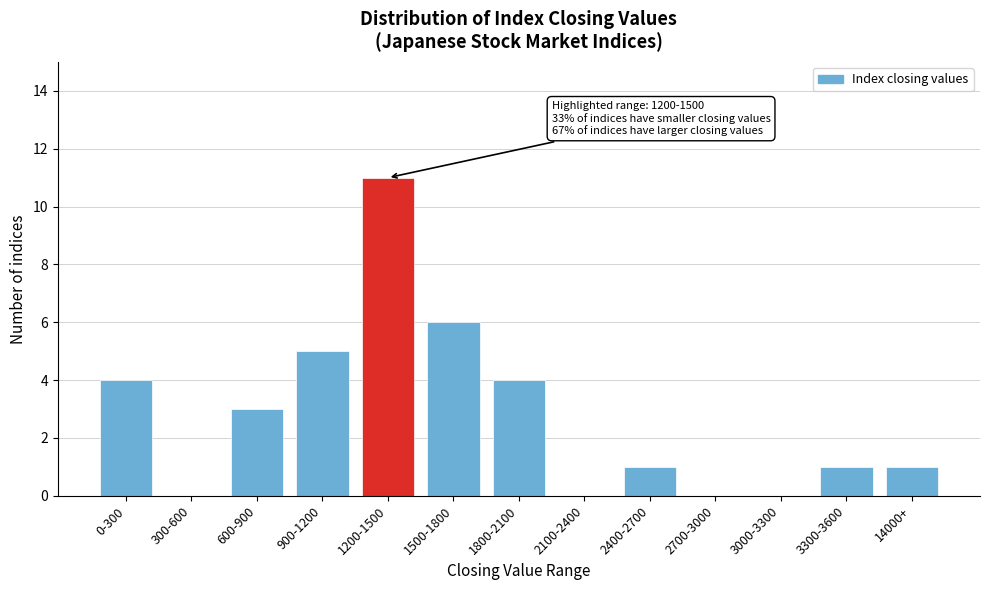

Reading left to right, transcribe all the data shown in this chart.

0-300=4	300-600=0	600-900=3	900-1200=5	1200-1500=11	1500-1800=6	1800-2100=4	2100-2400=0	2400-2700=1	2700-3000=0	3000-3300=0	3300-3600=1	14000+=1